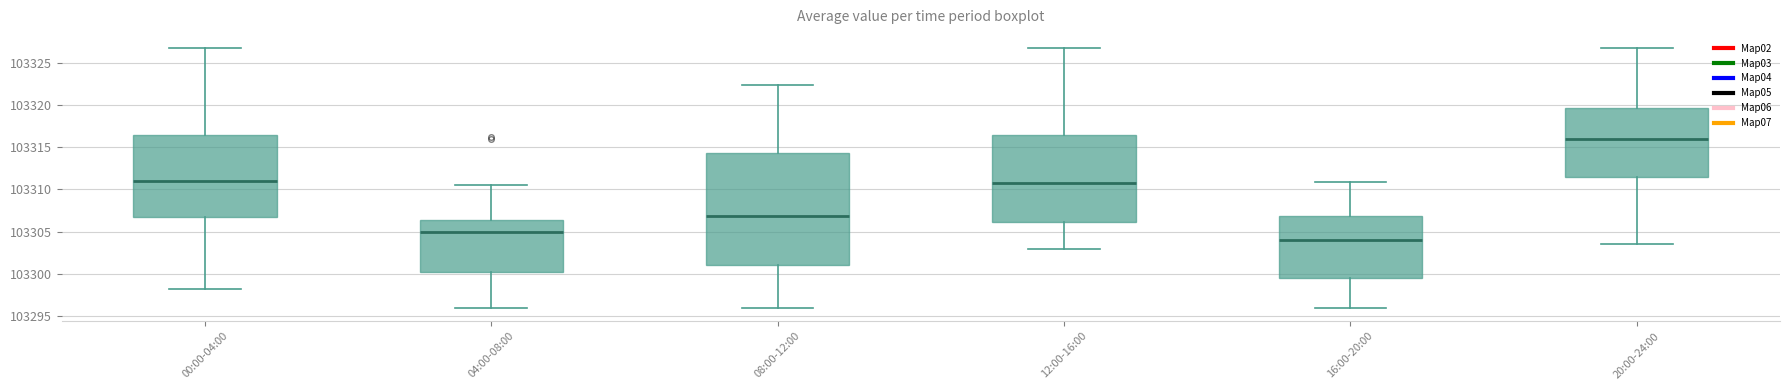

Reading left to right, transcribe this box plot: for each box, give where its median line is, the range the box spans, and where its two whiskers end, as read against the y-axis. The values are not printed on the chart, so give them approximately, as read against the axis.

00:00-04:00: median 103311.0, box 103306.5 to 103316.5, whiskers 103298.0 to 103326.5
04:00-08:00: median 103305.0, box 103300.0 to 103306.5, whiskers 103296.0 to 103310.5
08:00-12:00: median 103307.0, box 103301.0 to 103314.5, whiskers 103296.0 to 103322.5
12:00-16:00: median 103310.5, box 103306.0 to 103316.5, whiskers 103303.0 to 103326.5
16:00-20:00: median 103304.0, box 103299.5 to 103307.0, whiskers 103296.0 to 103311.0
20:00-24:00: median 103316.0, box 103311.5 to 103319.5, whiskers 103303.5 to 103326.5